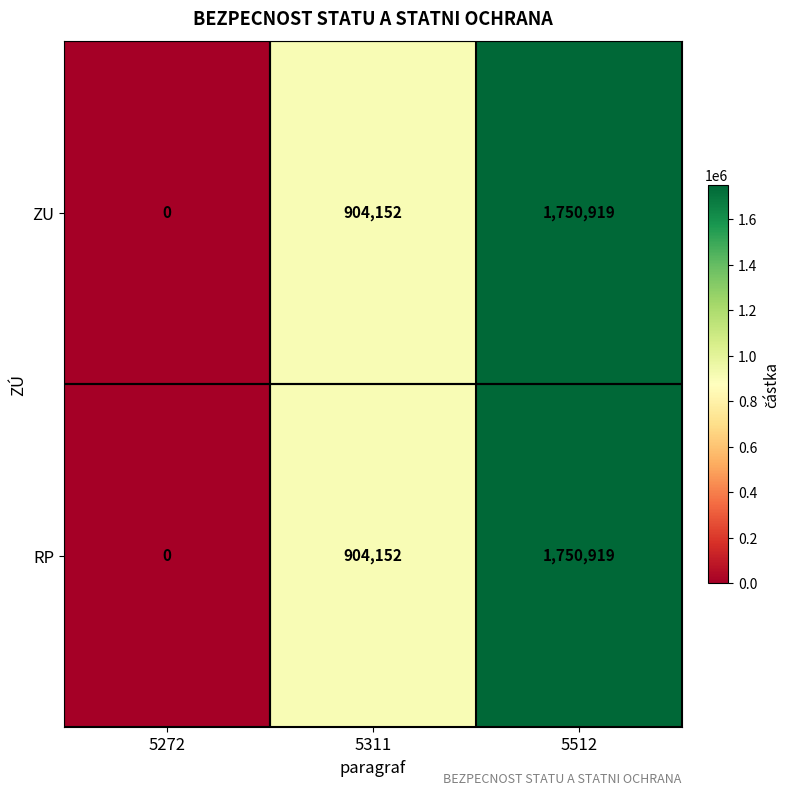

What is the difference between the maximum and minimum values in the ZU series?

1750919